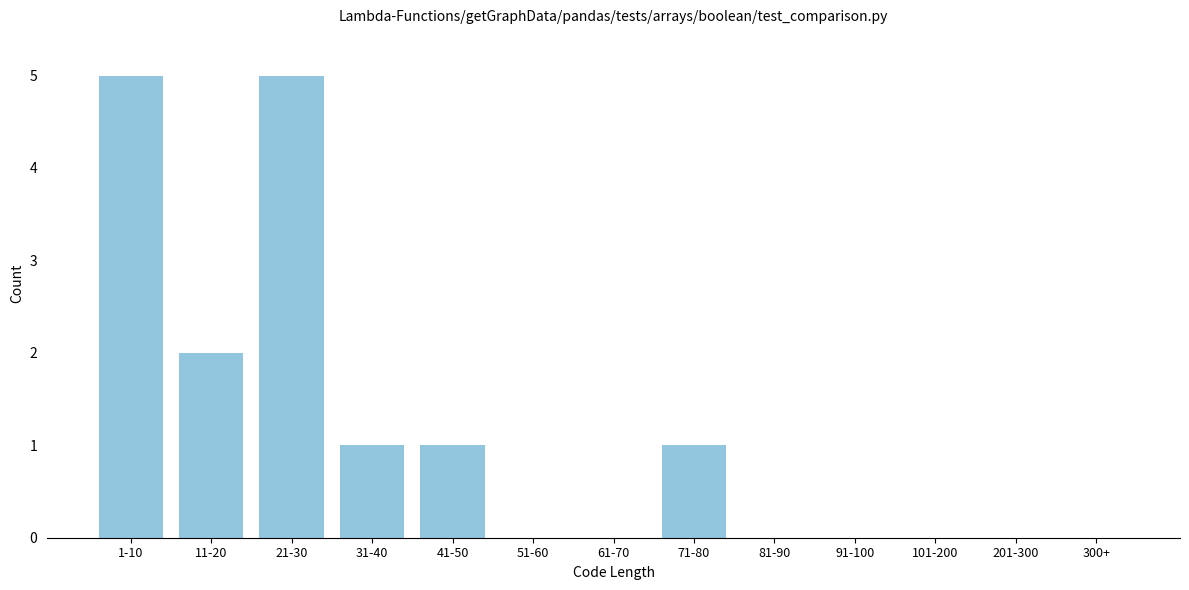

Reading left to right, what are all the values shown in this chart?

1-10=5	11-20=2	21-30=5	31-40=1	41-50=1	51-60=0	61-70=0	71-80=1	81-90=0	91-100=0	101-200=0	201-300=0	300+=0